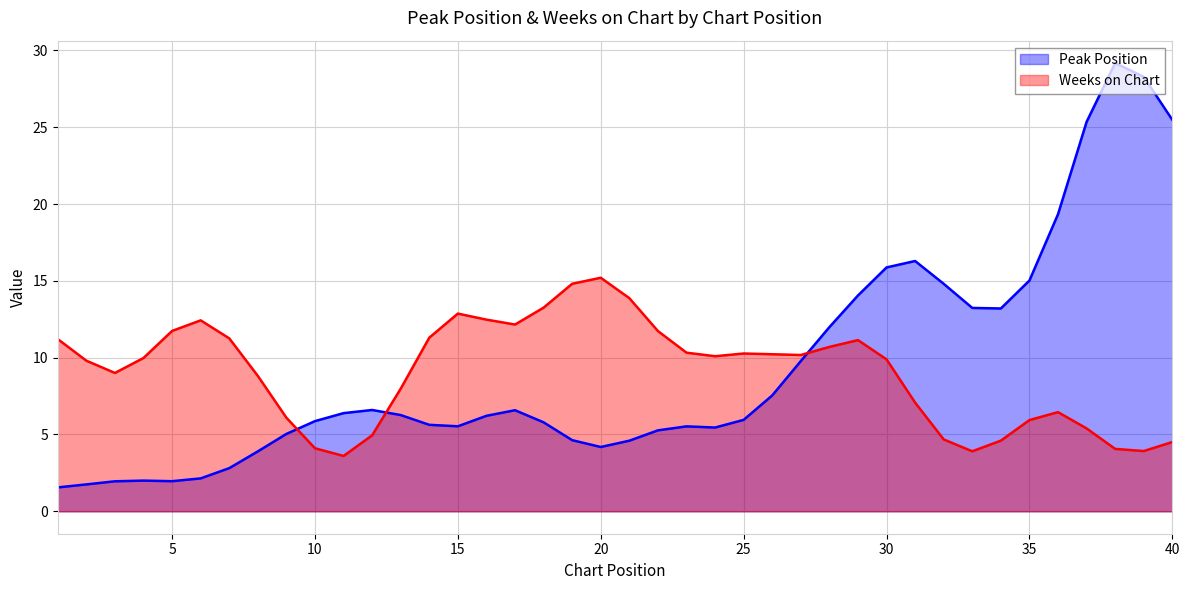

Which series has the widest spread of values?

Peak Position